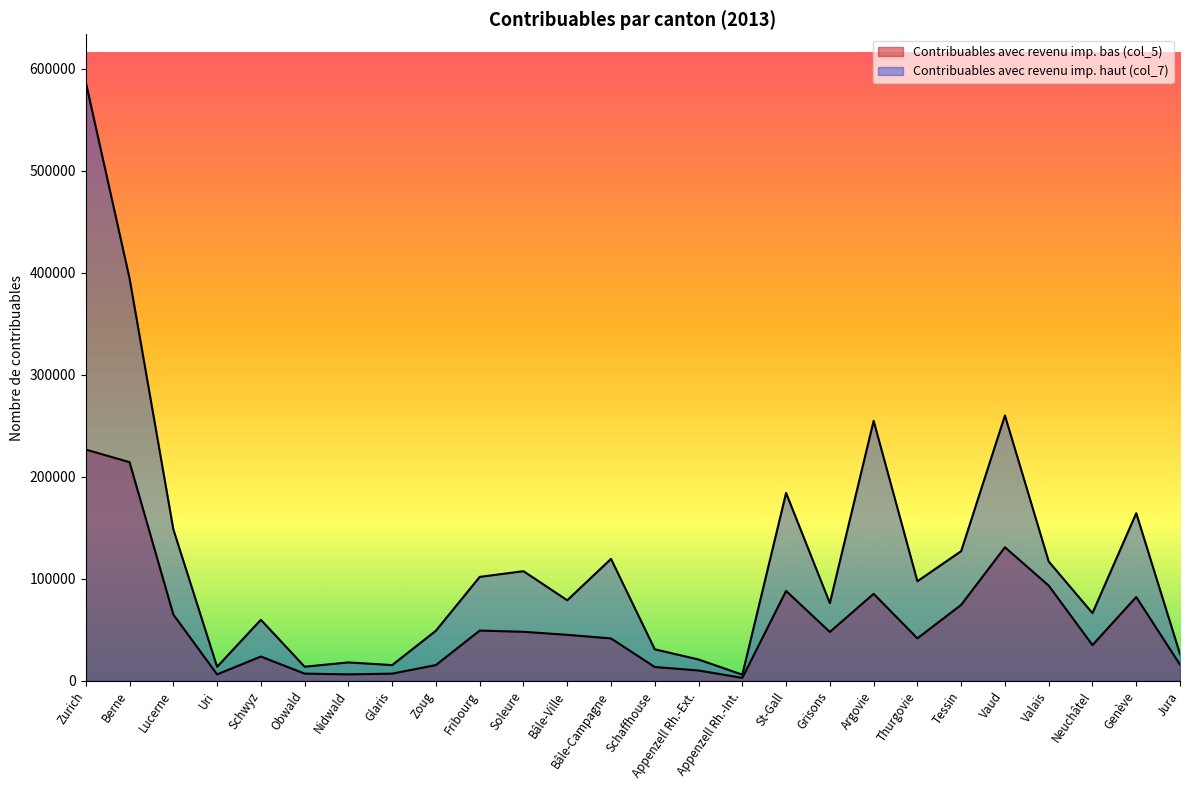

True or false: Contribuables avec revenu imp. haut (col_7) and Contribuables avec revenu imp. bas (col_5) intersect in this chart.

False